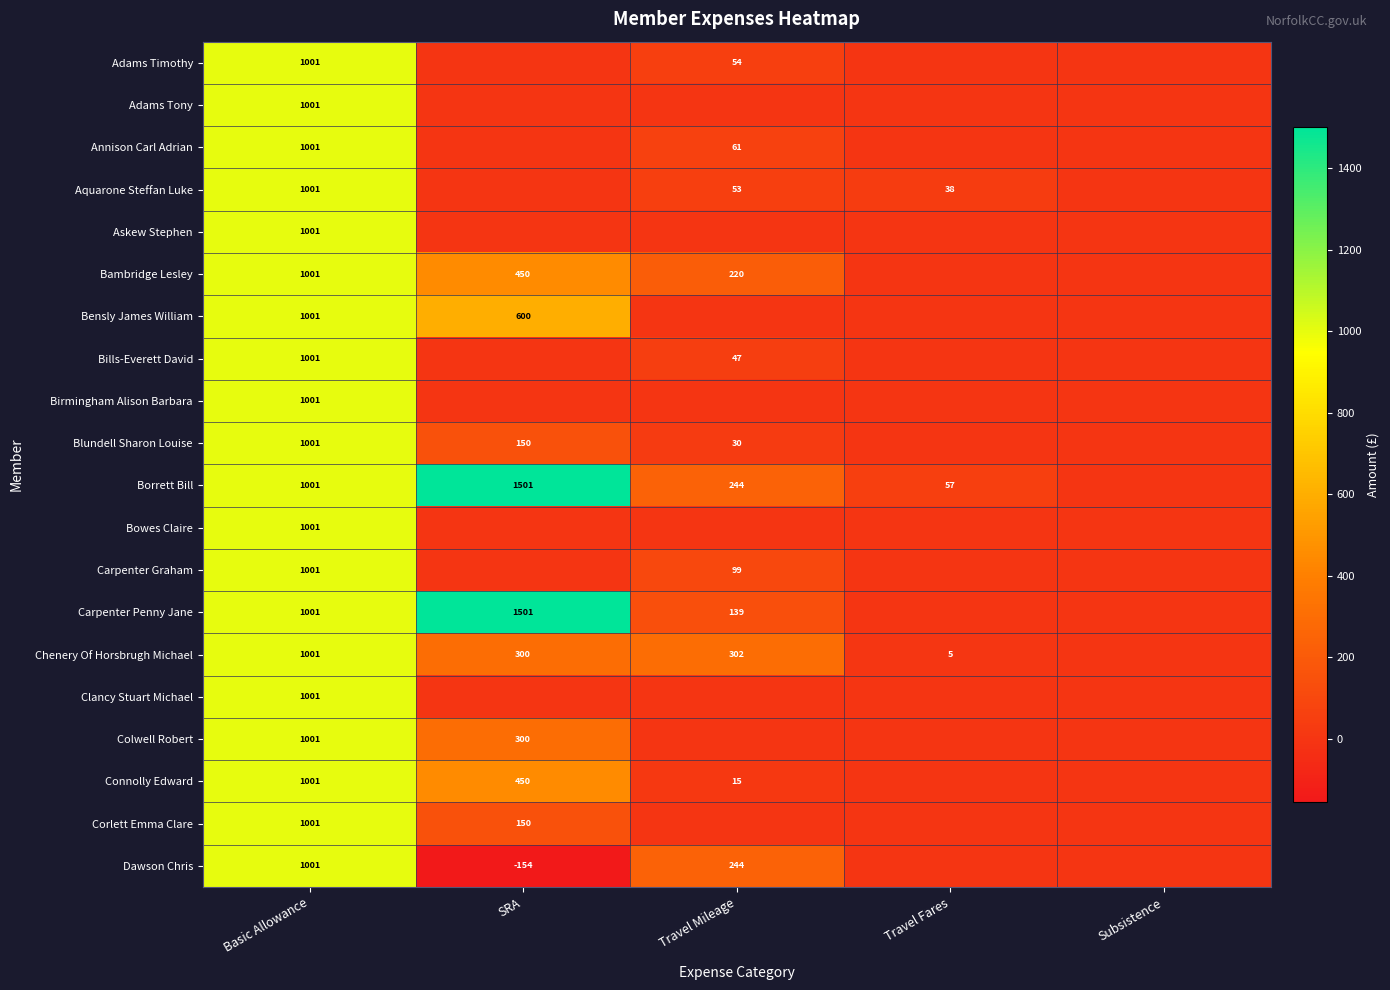

Is the value of Corlett Emma Clare at Basic Allowance greater than the value of Carpenter Penny Jane at Travel Mileage?

Yes